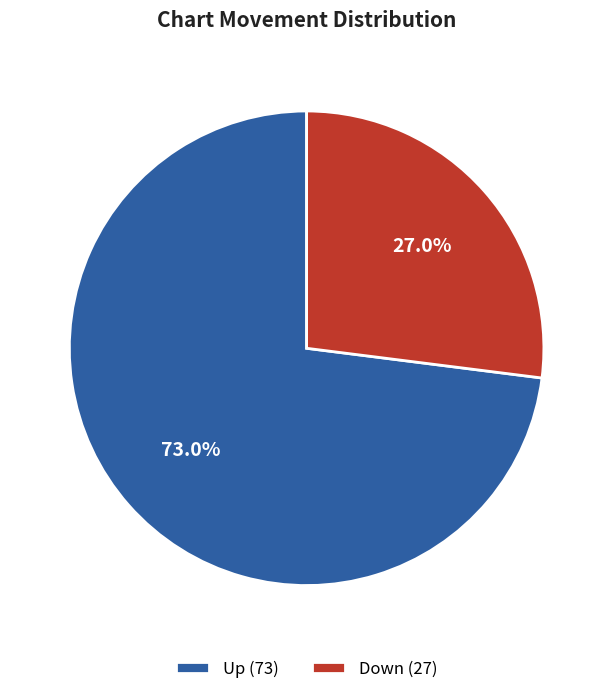

Which slice represents more than half of the pie?

Up (73)